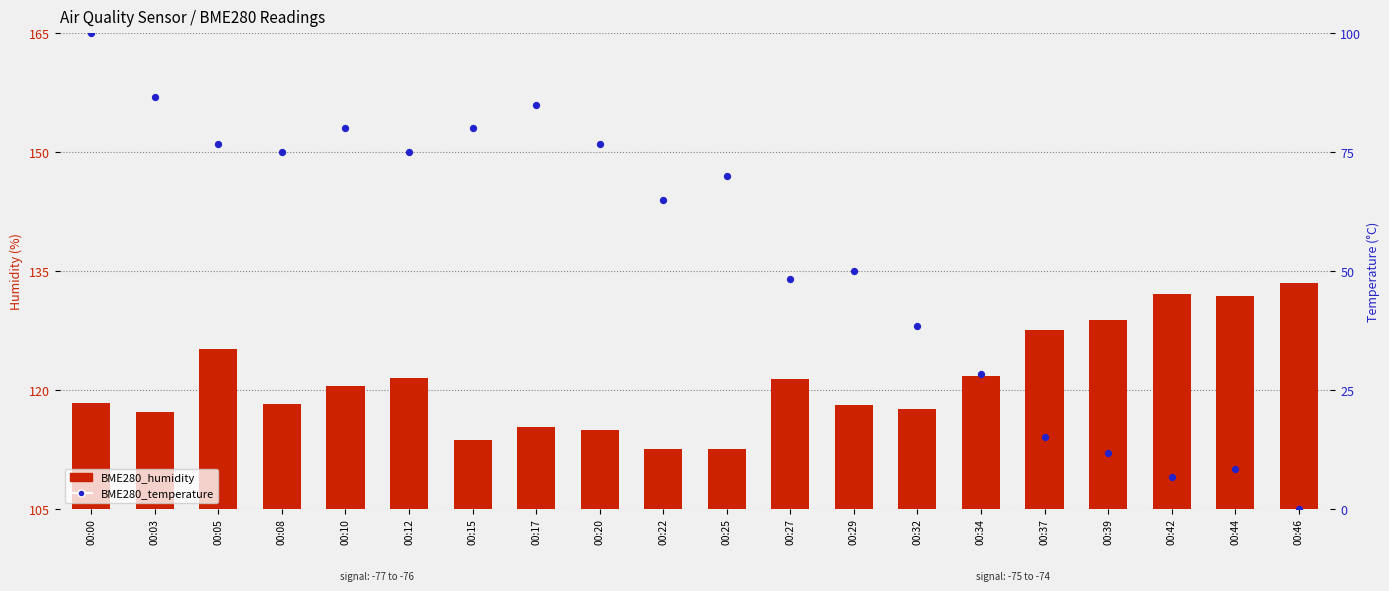

What are all the series names shown in the legend?

BME280_humidity, BME280_temperature